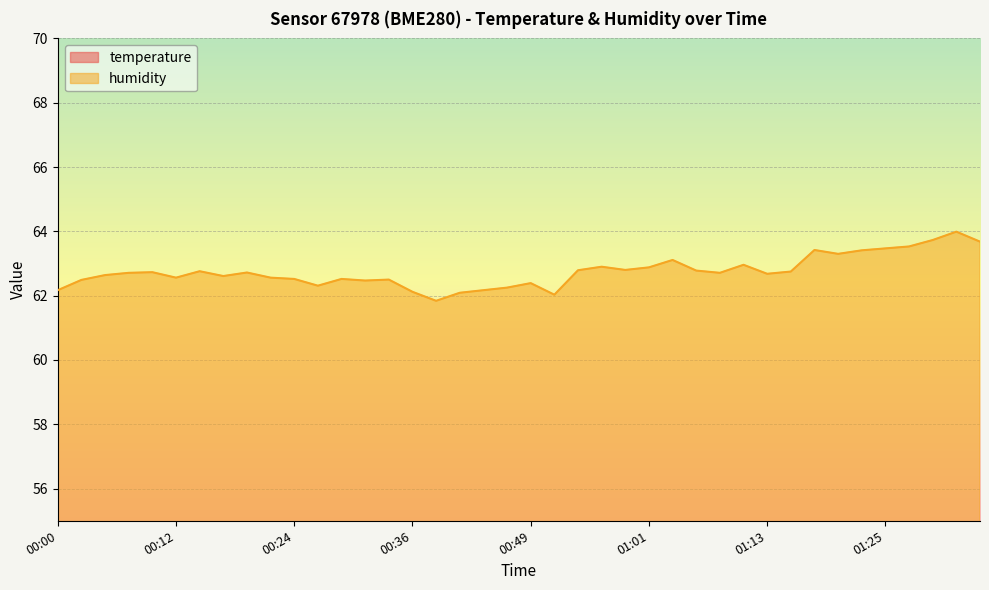

The temperature series shows 3.2 at 00:53. True or false?

False